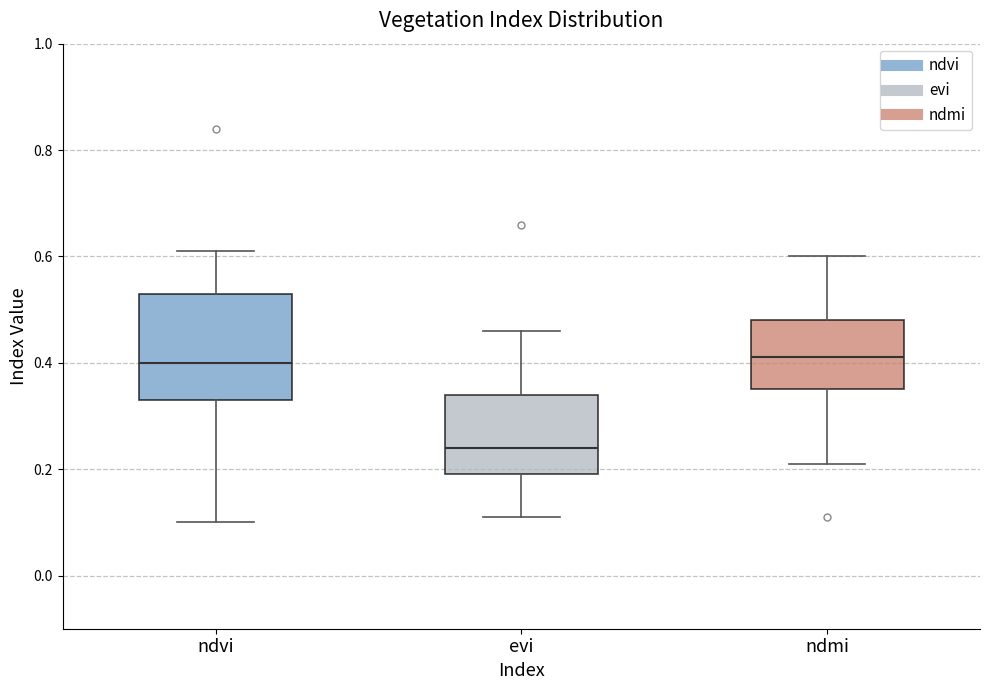

Where is the lower edge of the box for evi on the y-axis? The values are not printed on the chart, so give them approximately, as read against the axis.

0.20